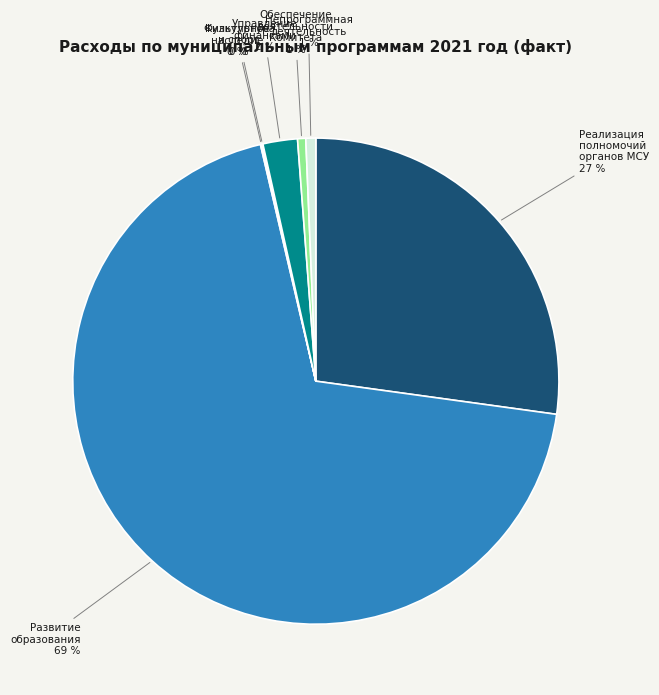

Which slice represents more than half of the pie?

Развитие образования Погарского района